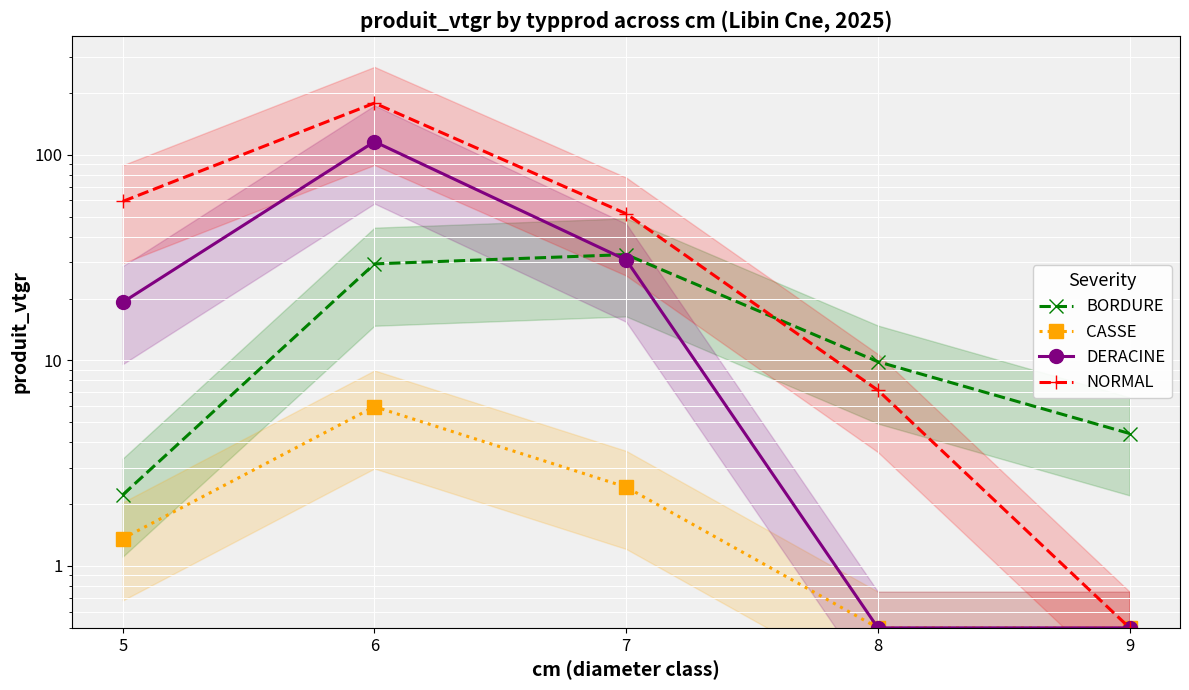

What is the value of the NORMAL point at the 3rd from the left?

51.7